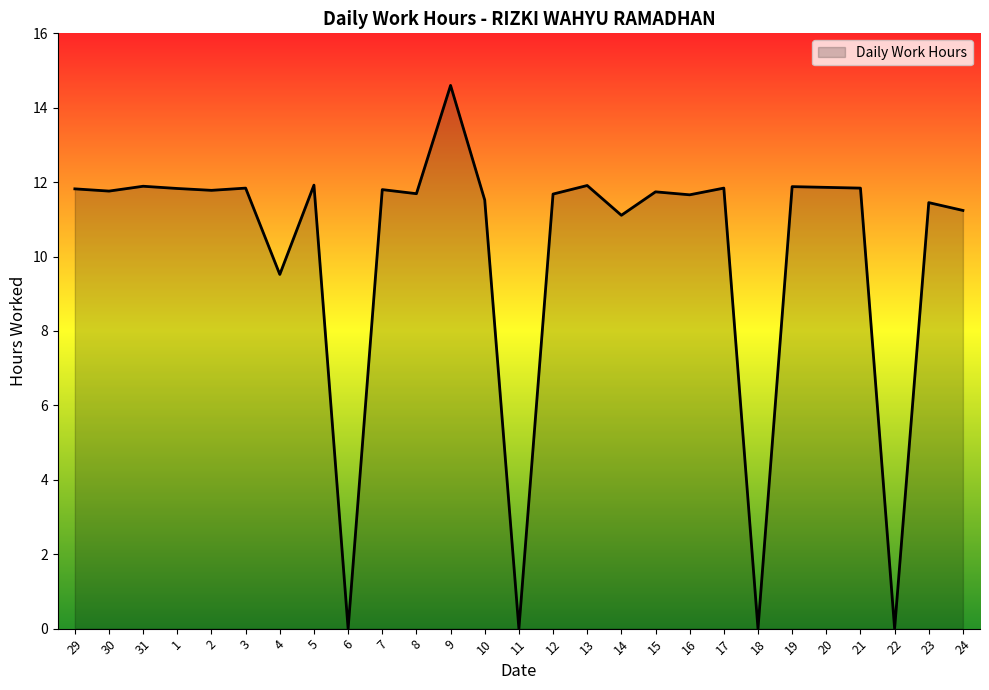

True or false: the data shows 16.7 at 13.

False